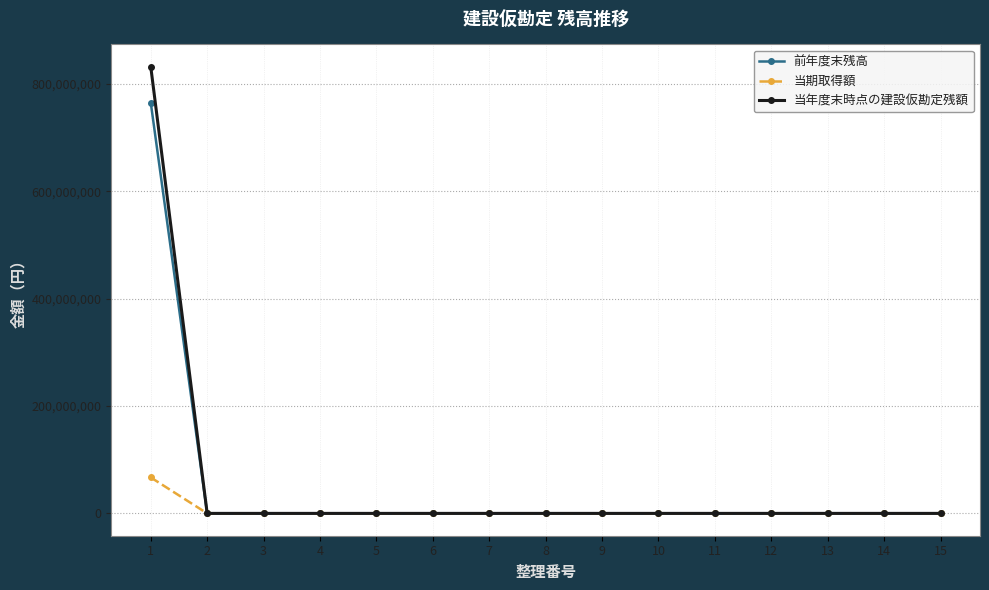

What are all the series names shown in the legend?

前年度末残高, 当期取得額, 当年度末時点の建設仮勘定残額